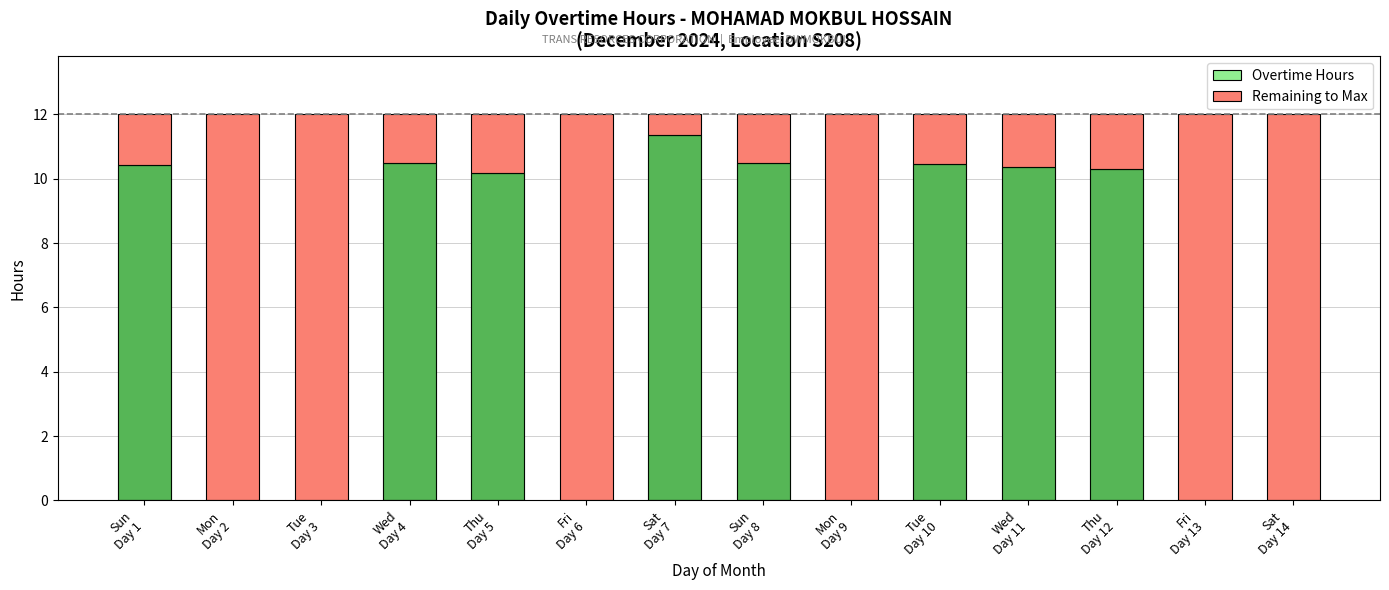

How many bars are there in each group?

2